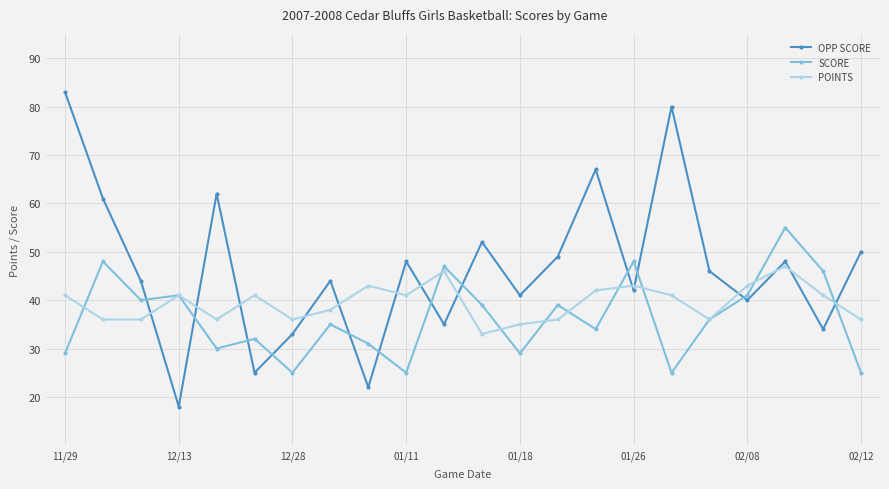

Which series has the largest range (max minus min)?

OPP SCORE